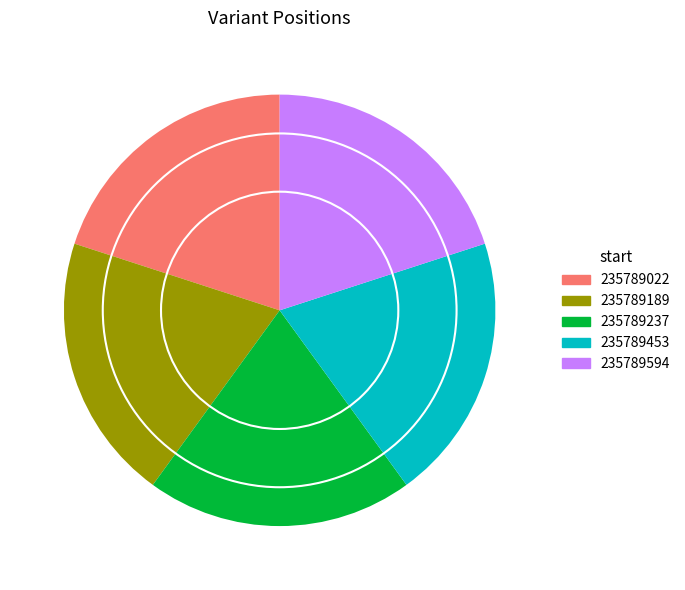

The 235789022 slice represents 20% of the pie. True or false?

True